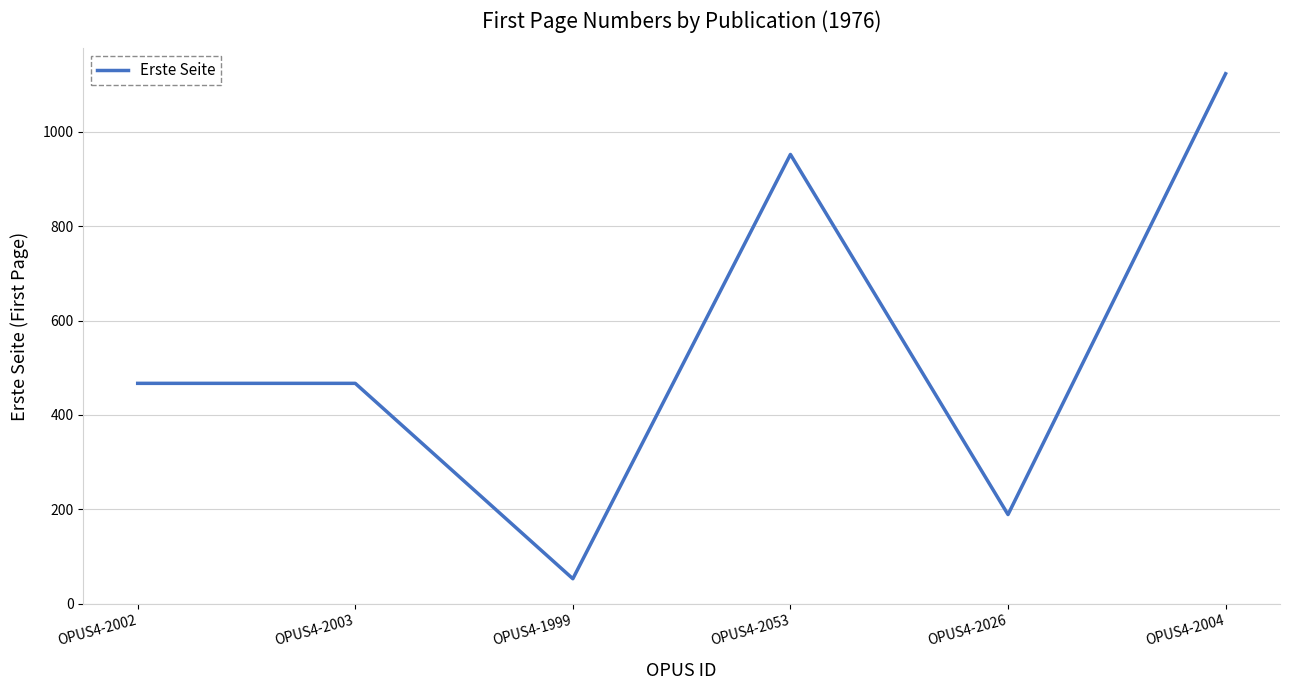

What is the sum of all values?

3251